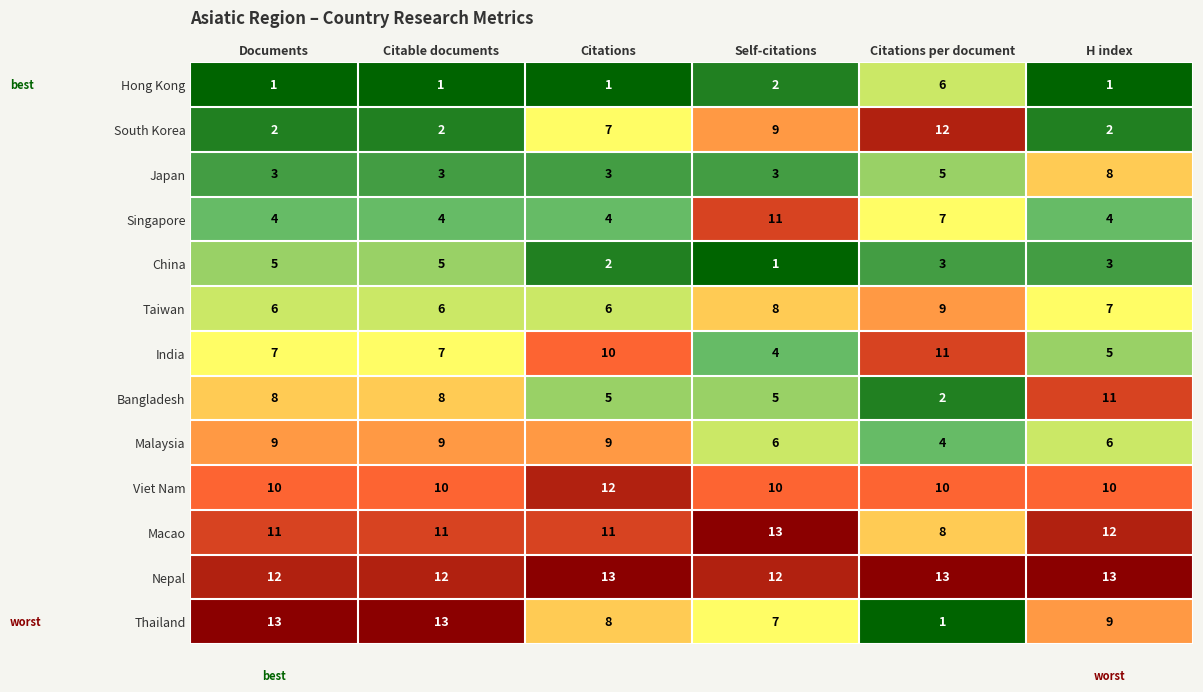

What is the difference between the maximum and minimum values in the Hong Kong series?

5